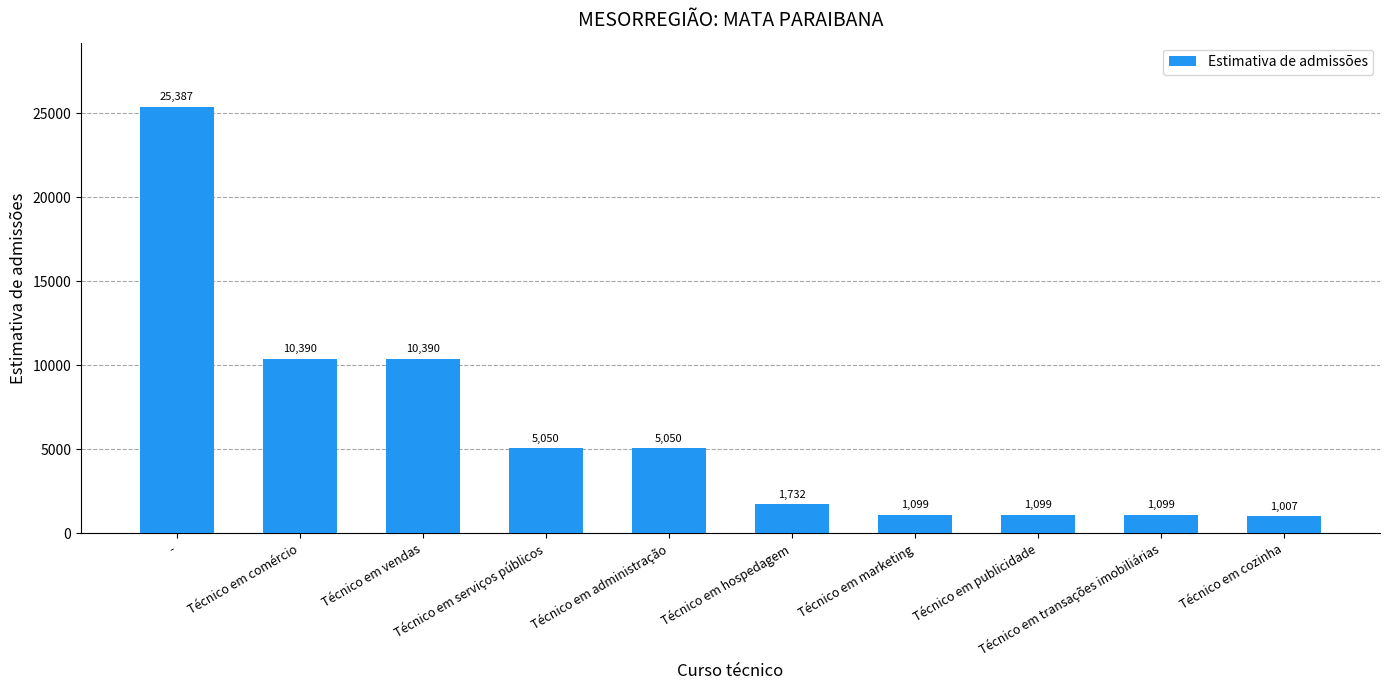

How many distinct data groups are displayed?

1